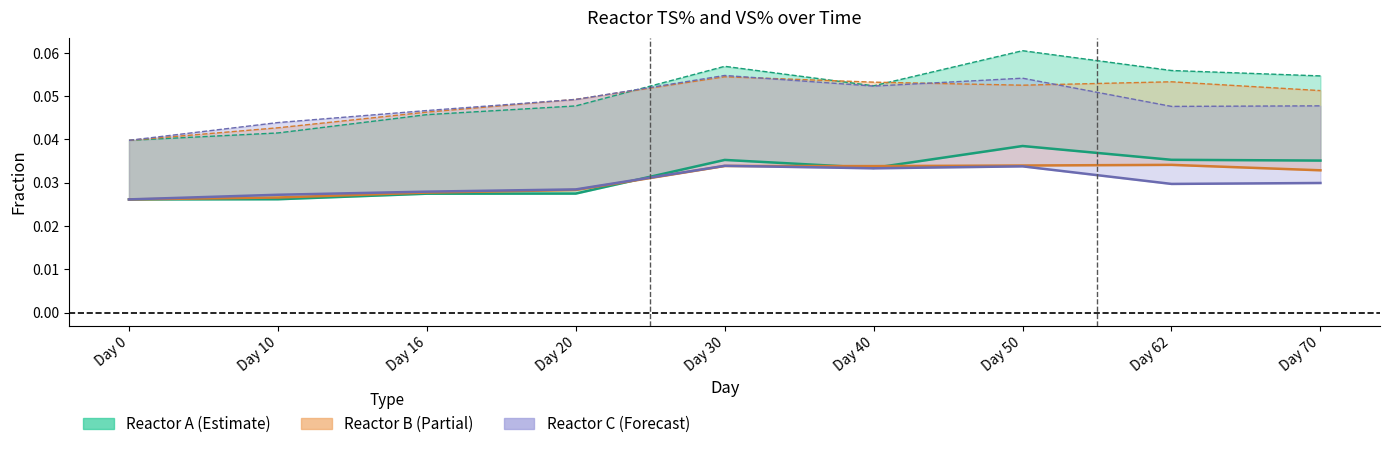

The value of Reactor A VS% at Day 10 is 0.0. True or false?

False